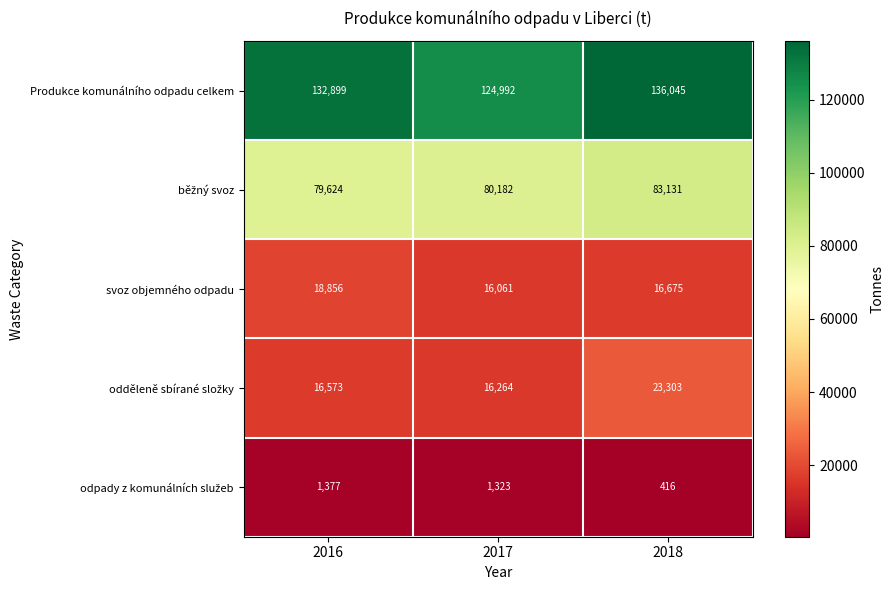

What is the average value of the Produkce komunálního odpadu celkem series?

131312